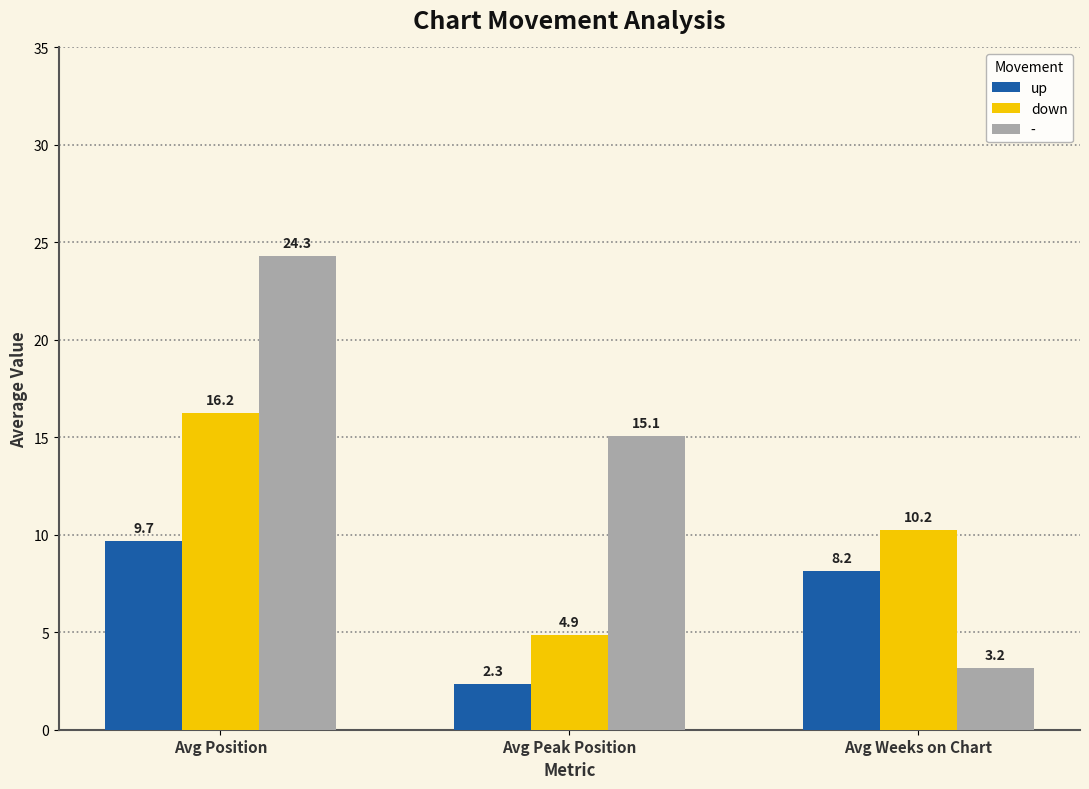

What is the maximum value shown in the chart?

24.3